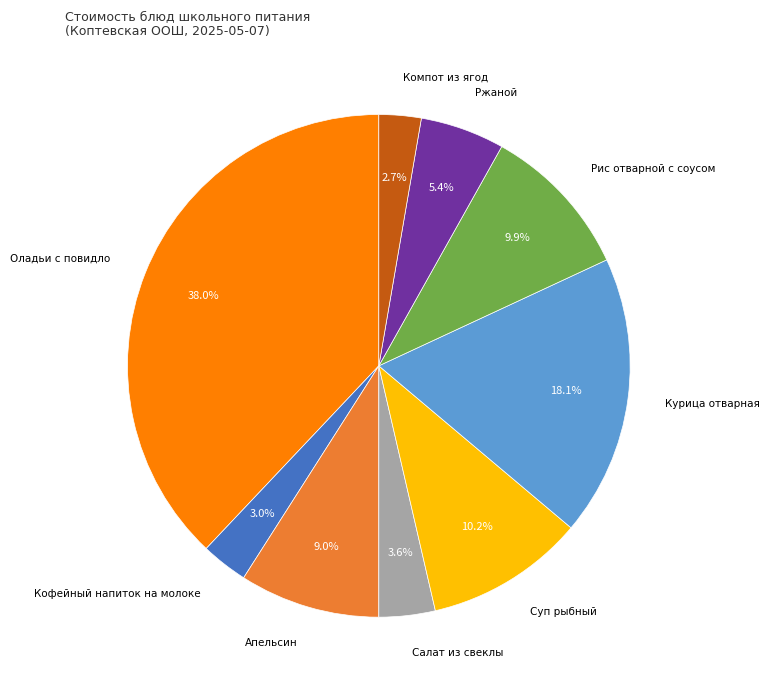

To the nearest percent, what portion does Курица отварная represent?

18%